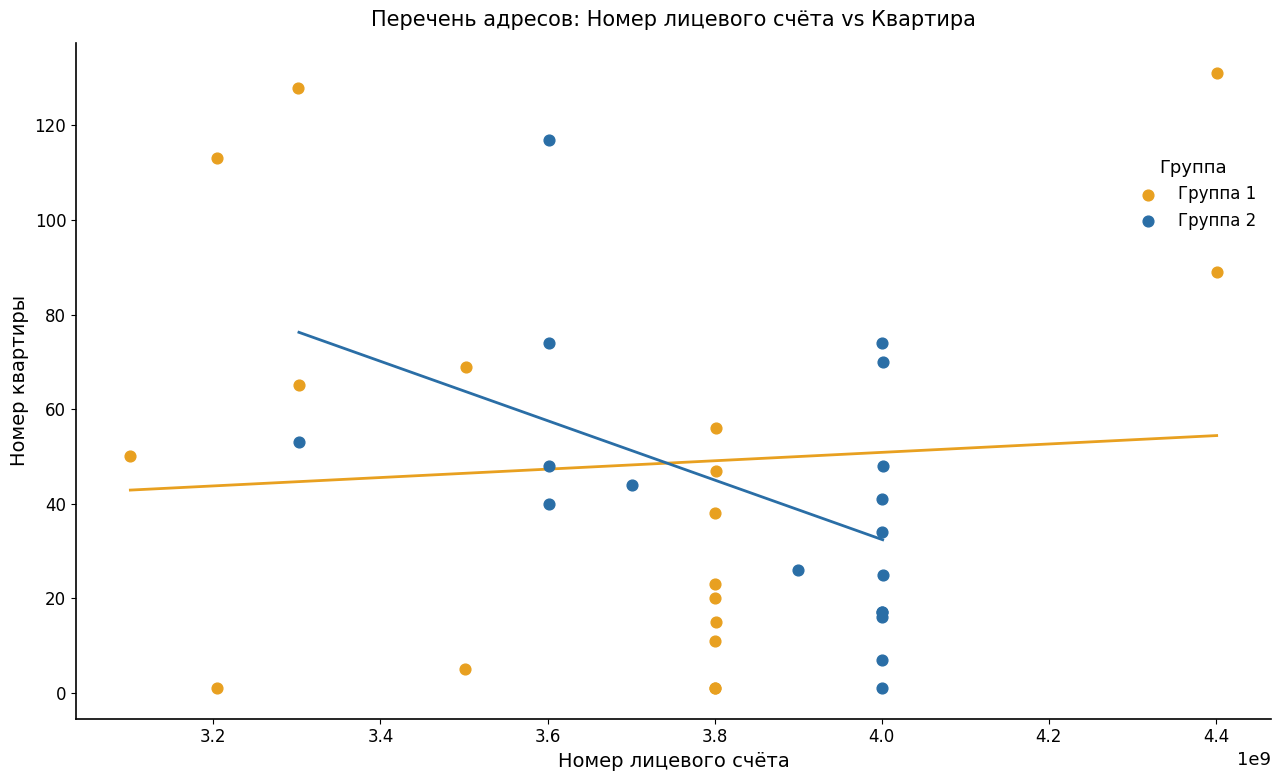

Which series has the widest spread of Y values?

Группа 1